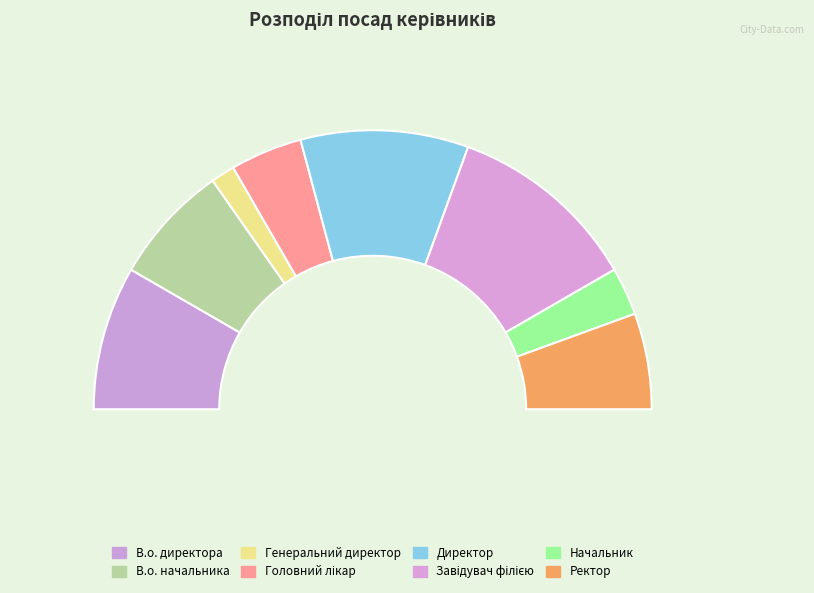

Is it true that Генеральний директор is 3% of the pie?

True